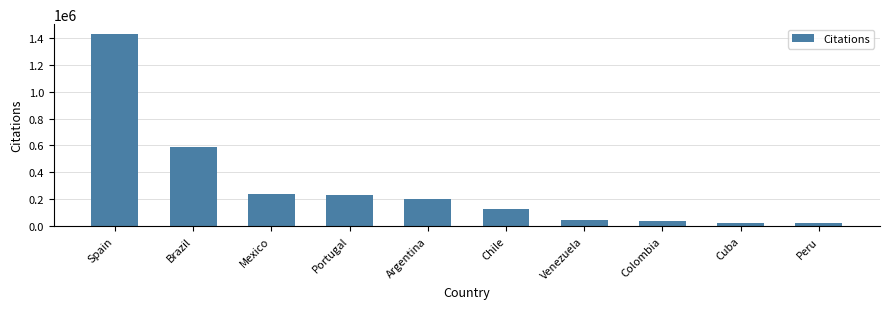

What is the label of the 10th bar from the right?

Spain